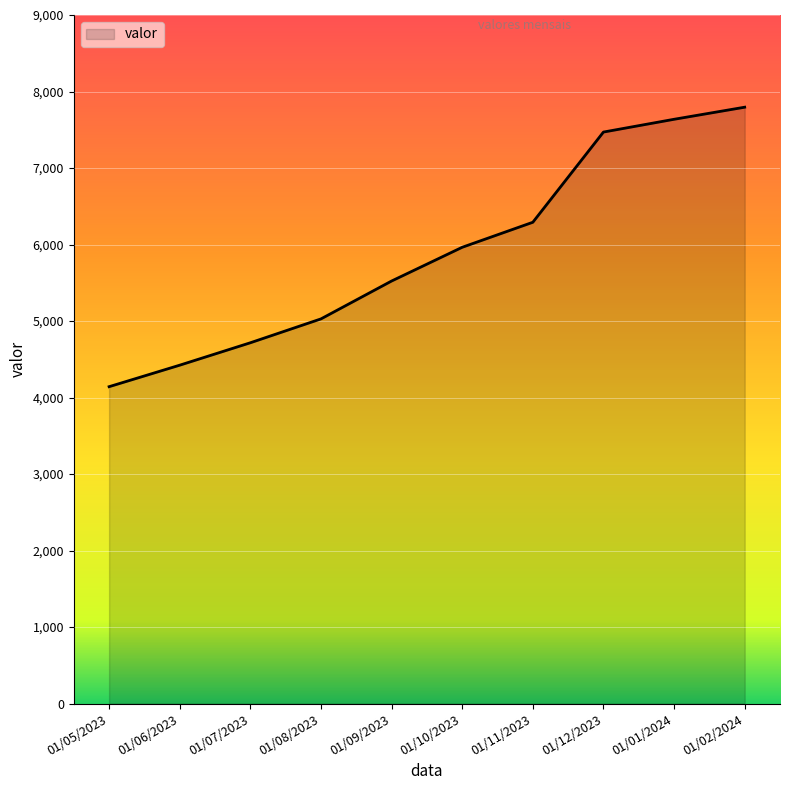

Is it true that the value at 01/12/2023 is 10691?

False